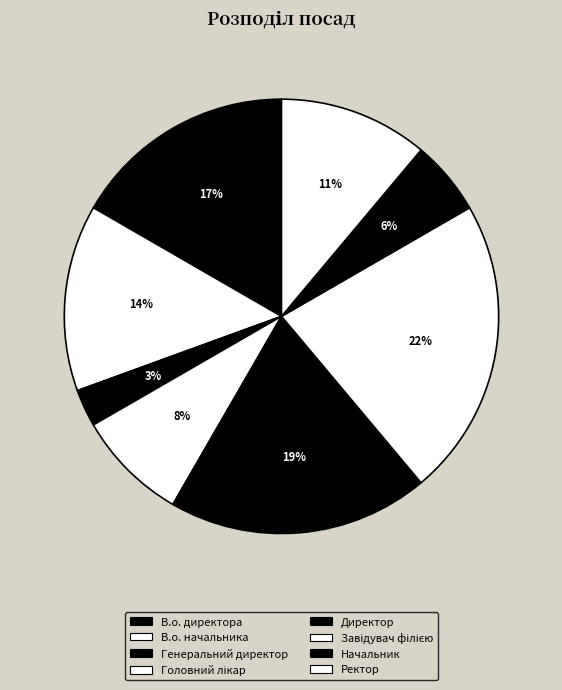

Count the number of slices in the pie.

8